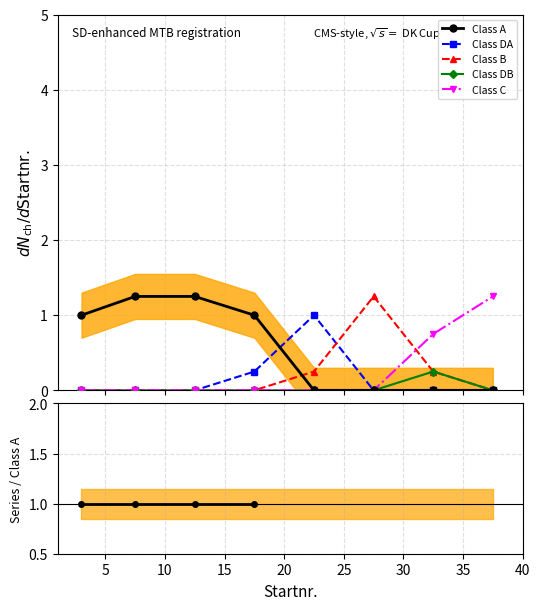

True or false: Class C and Class DB intersect in this chart.

False